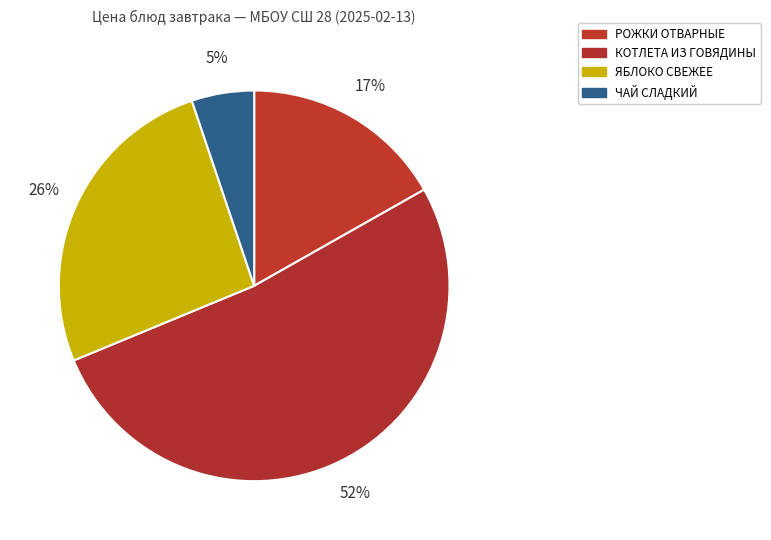

Between ЯБЛОКО СВЕЖЕЕ and ЧАЙ СЛАДКИЙ, which is larger?

ЯБЛОКО СВЕЖЕЕ